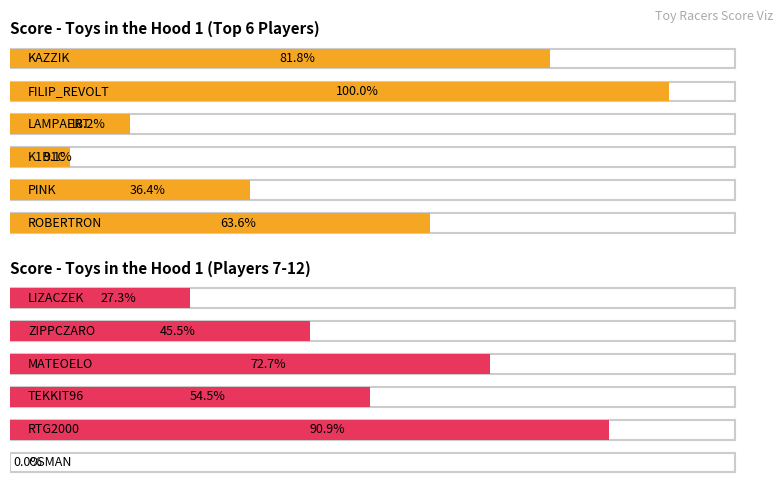

Which series has the largest range (max minus min)?

Score